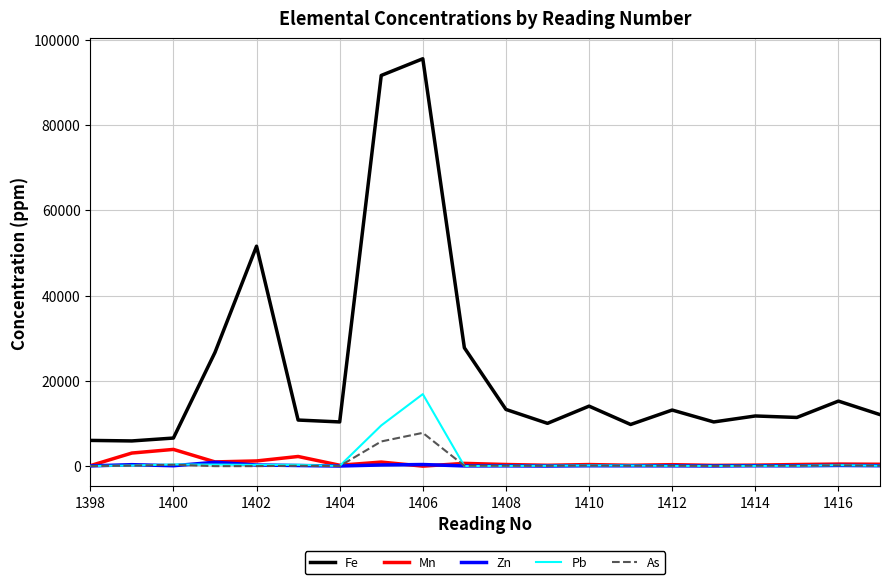

True or false: Fe and Zn intersect in this chart.

False